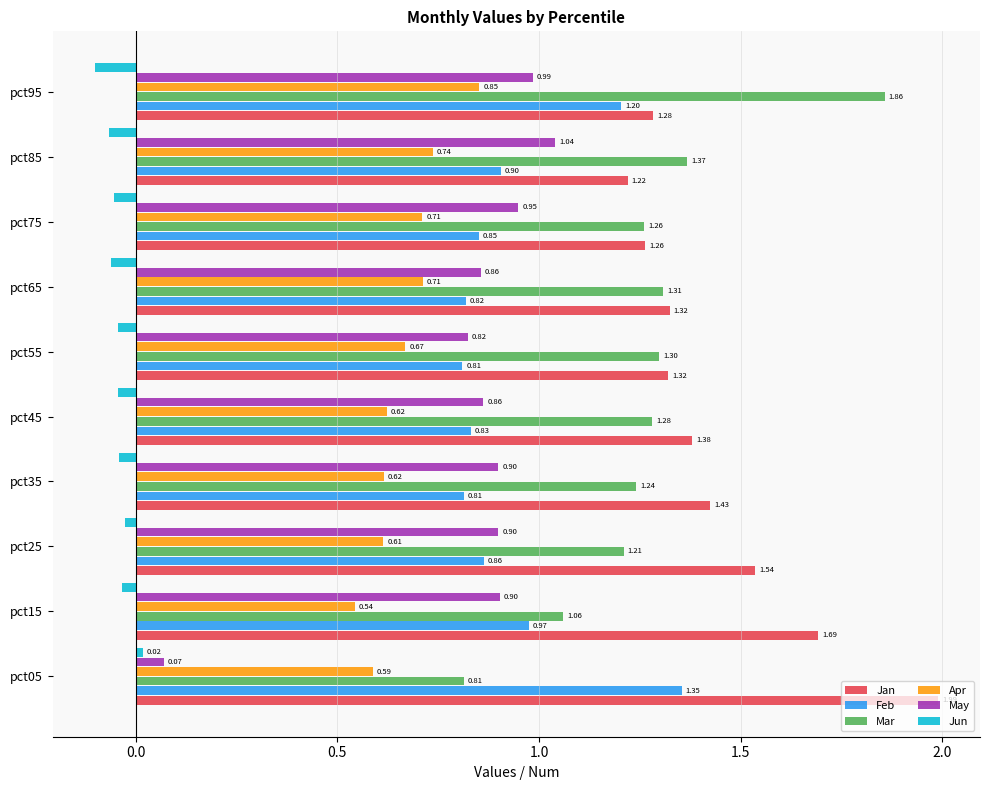

What is the difference between the second highest and second lowest values in the Feb series?

0.4